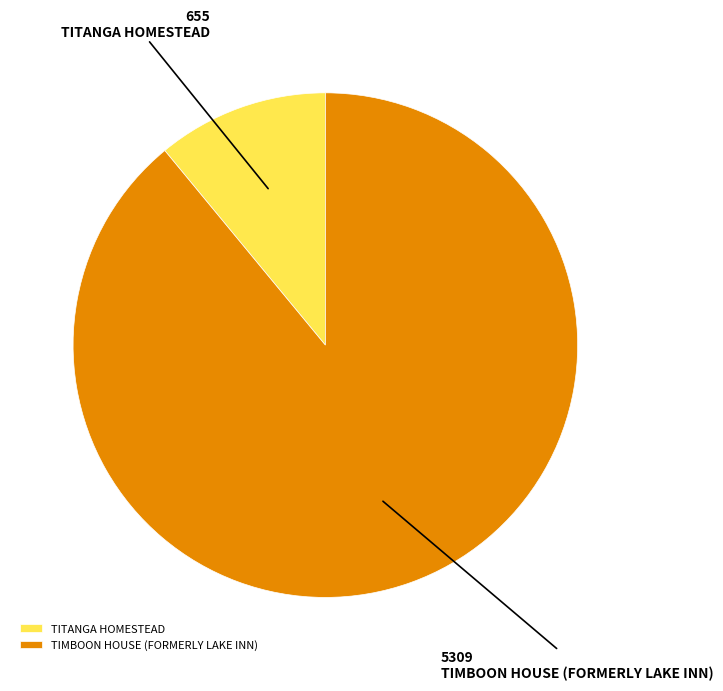

Approximately how many times larger is the value at TIMBOON HOUSE (FORMERLY LAKE INN) compared to TITANGA HOMESTEAD?

8.1